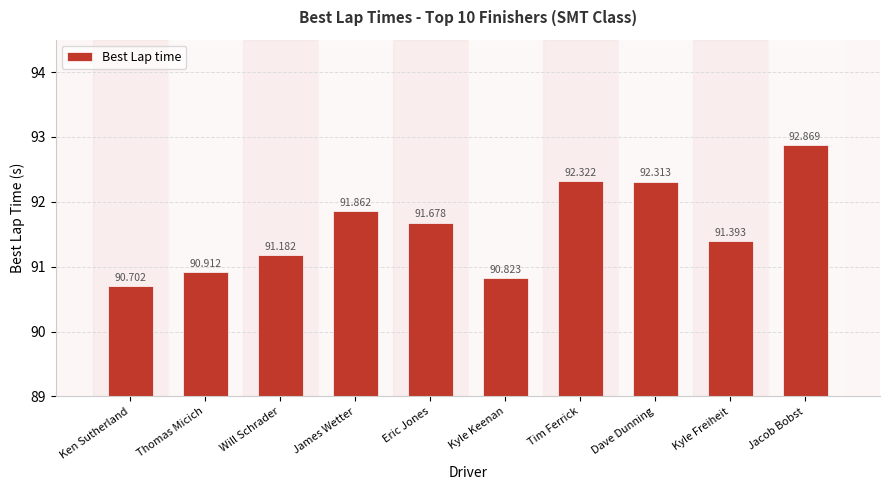

Reading left to right, transcribe all the data shown in this chart.

Ken Sutherland=90.7	Thomas Micich=90.9	Will Schrader=91.2	James Wetter=91.9	Eric Jones=91.7	Kyle Keenan=90.8	Tim Ferrick=92.3	Dave Dunning=92.3	Kyle Freiheit=91.4	Jacob Bobst=92.9